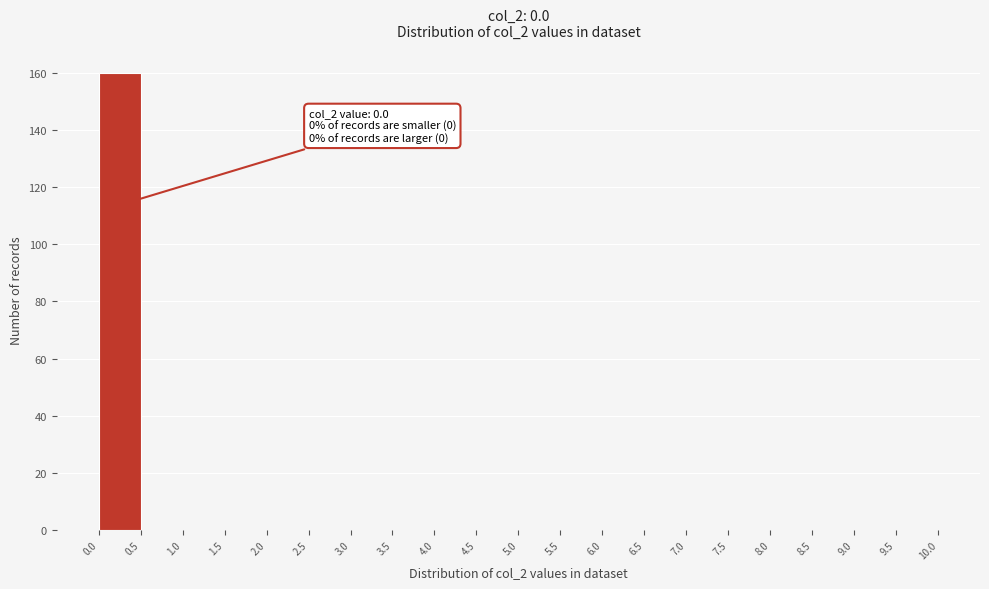

Which range on the x-axis has the tallest bar?

0.0 to 0.5